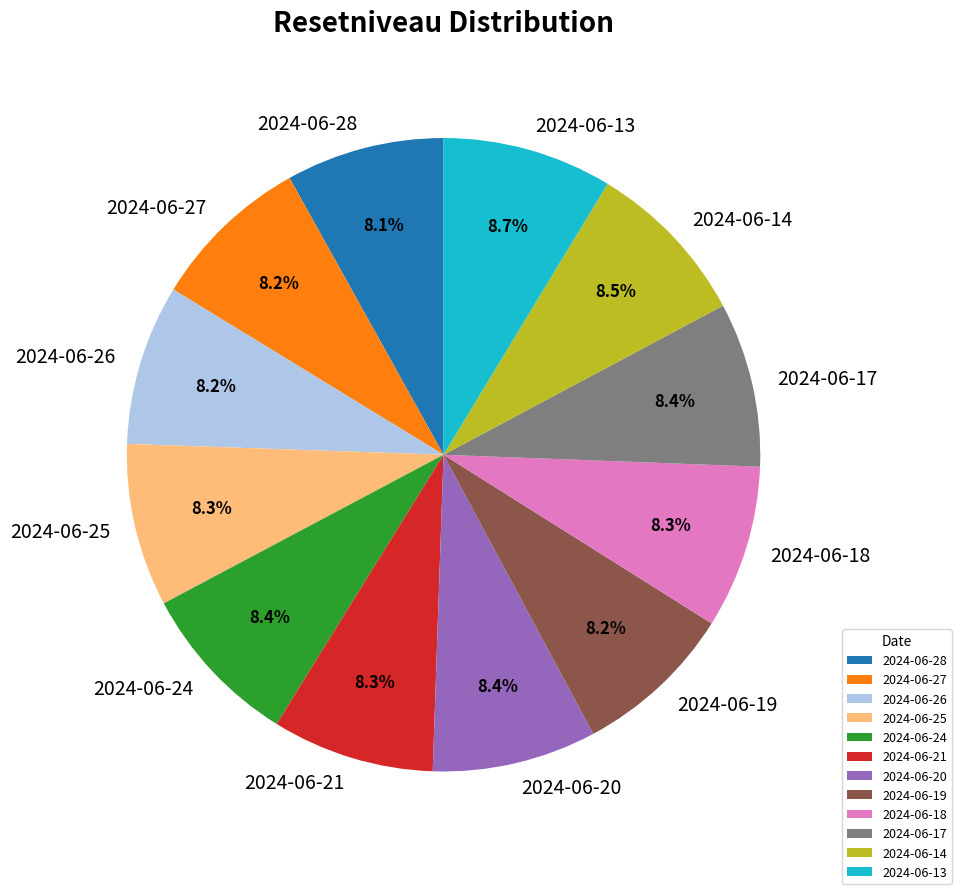

To the nearest percent, what percentage of the pie is 2024-06-18?

8%